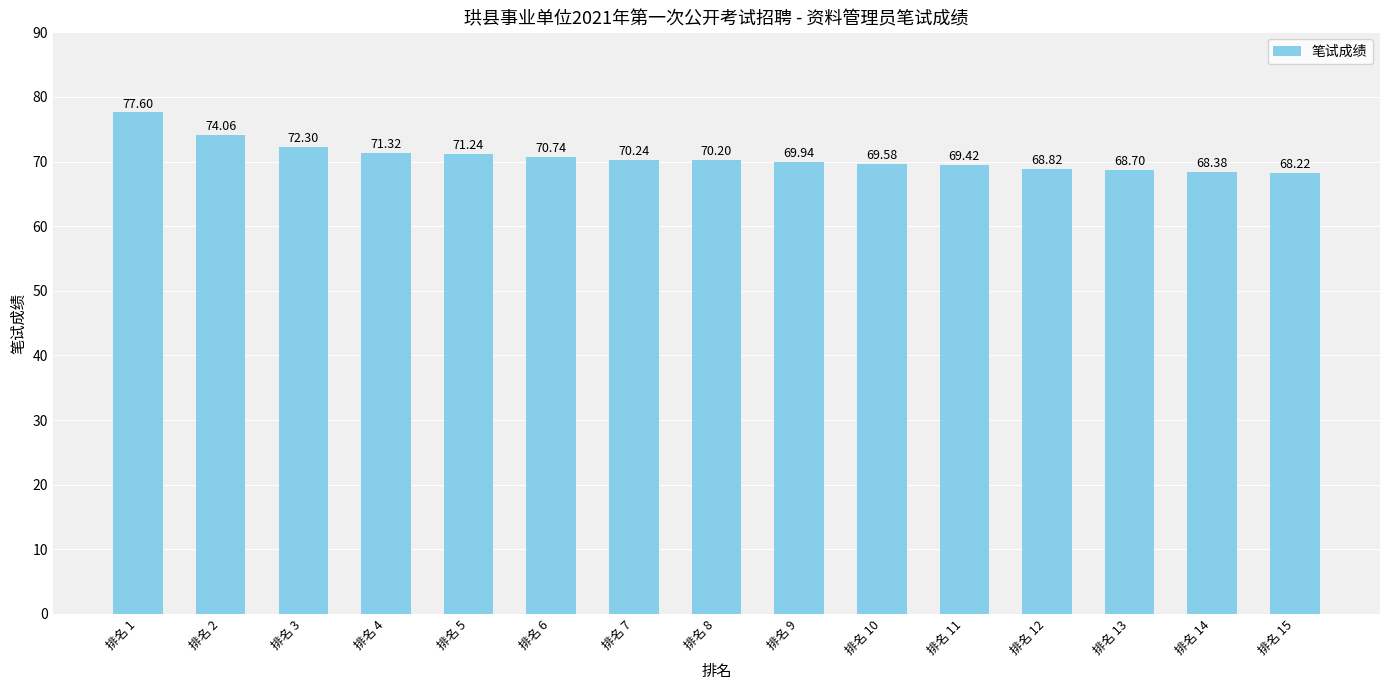

Where is the data nearest to the value 72?

排名 3